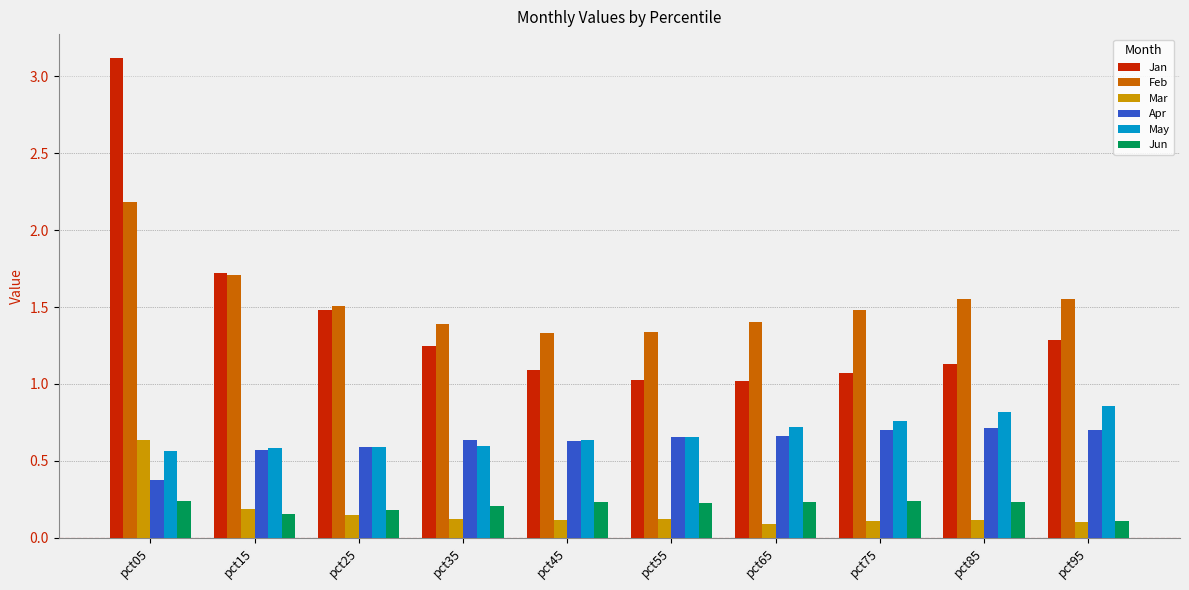

Between pct25 and pct85, which series saw the biggest shift?

Jan